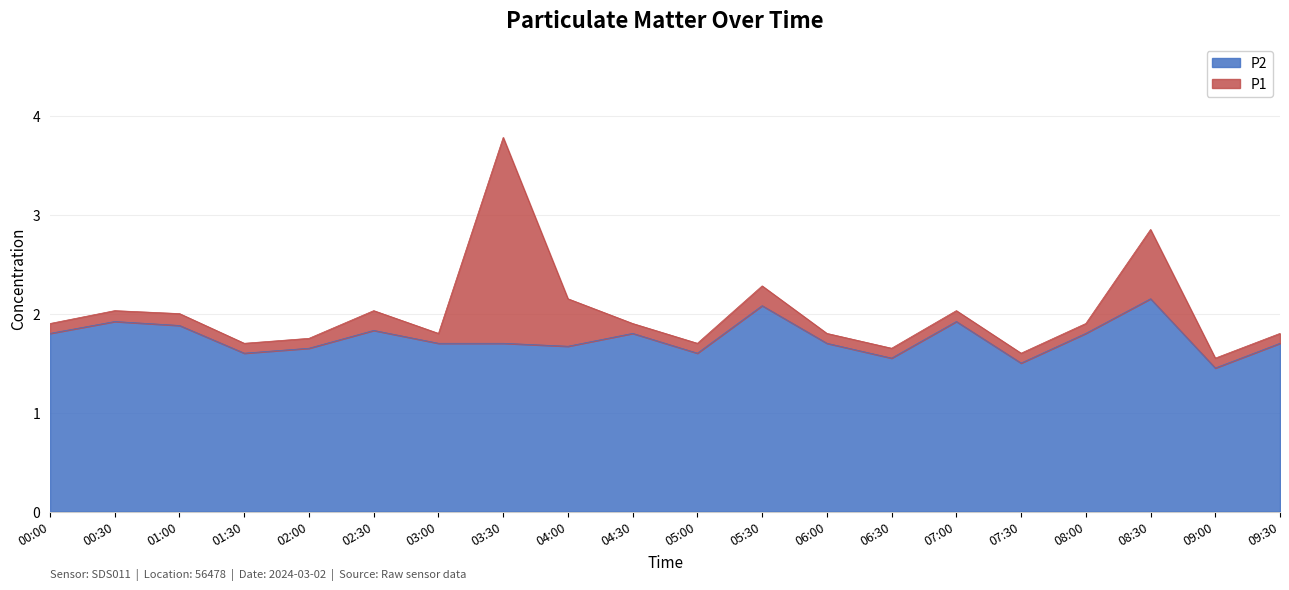

What is the total value across all series at 00:00?

1.9